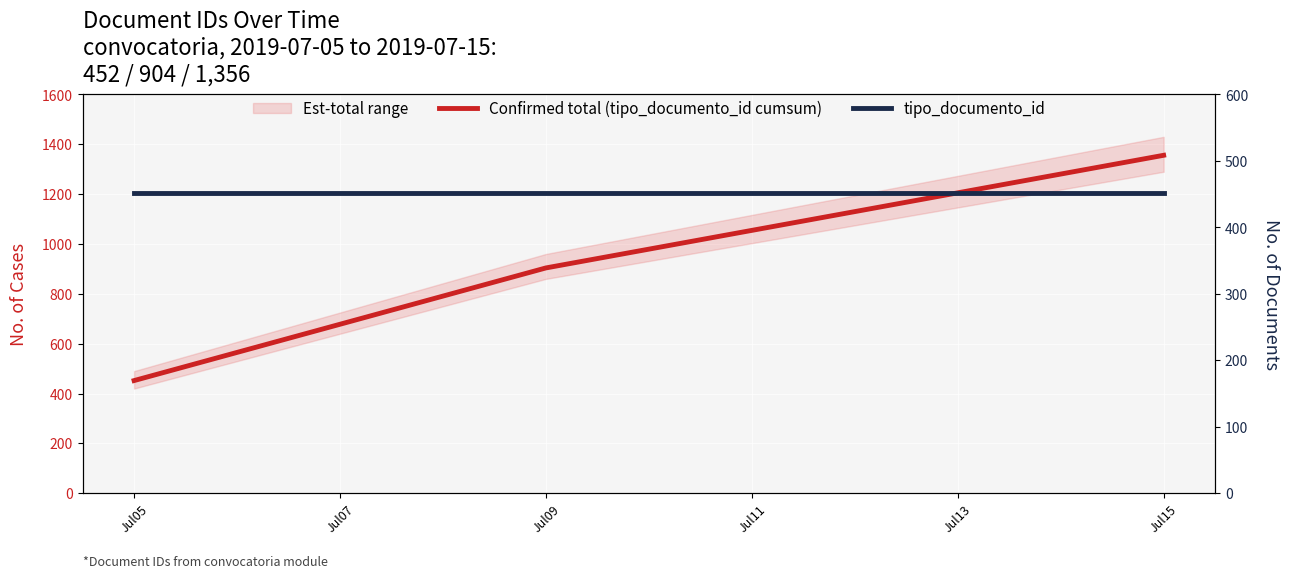

At how many categories does at least one series exceed 628?

2